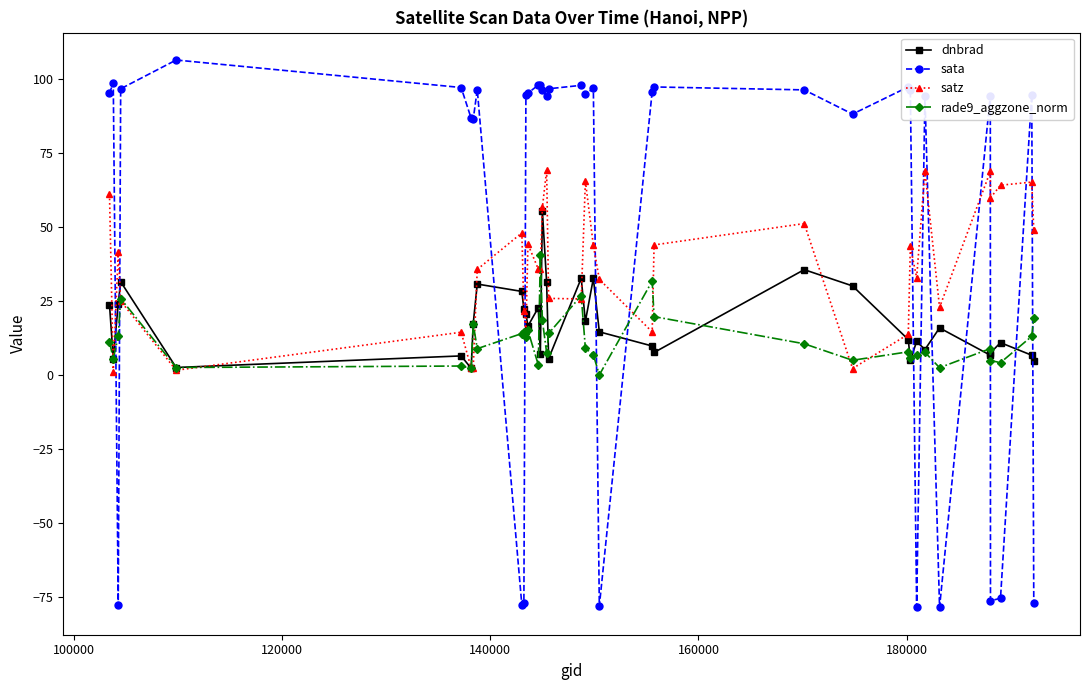

True or false: sata has more than 0 interior local peaks.

True